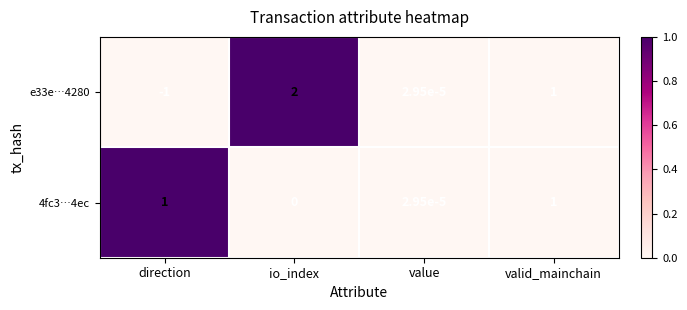

At which label is e33e…4280 closest to 0?

value